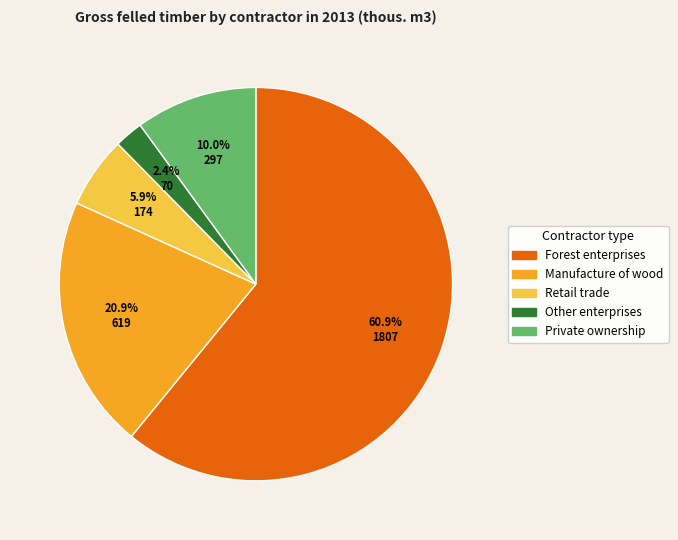

Count the number of slices in the pie.

5